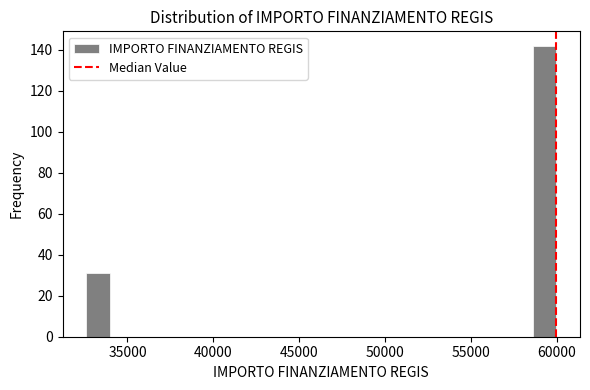

Around what value on the x-axis is the tallest bar? Give the approximate position of its centre, as read against the axis.

59500